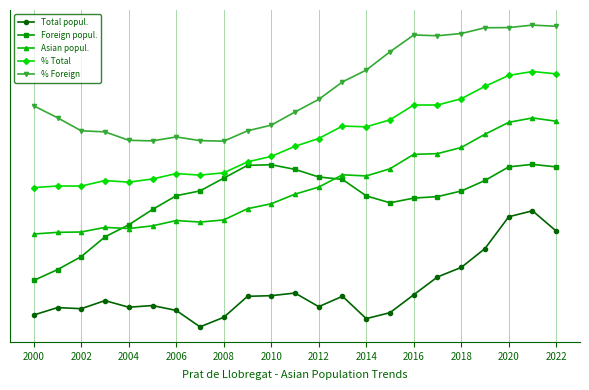

What is the sum of all Foreign popul. values?

25.5